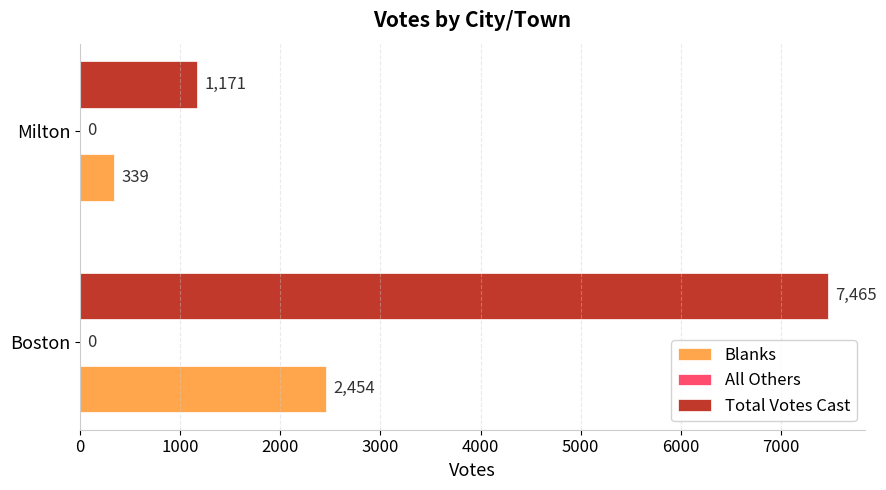

List the series in order of their overall mean, highest first.

Total Votes Cast, Blanks